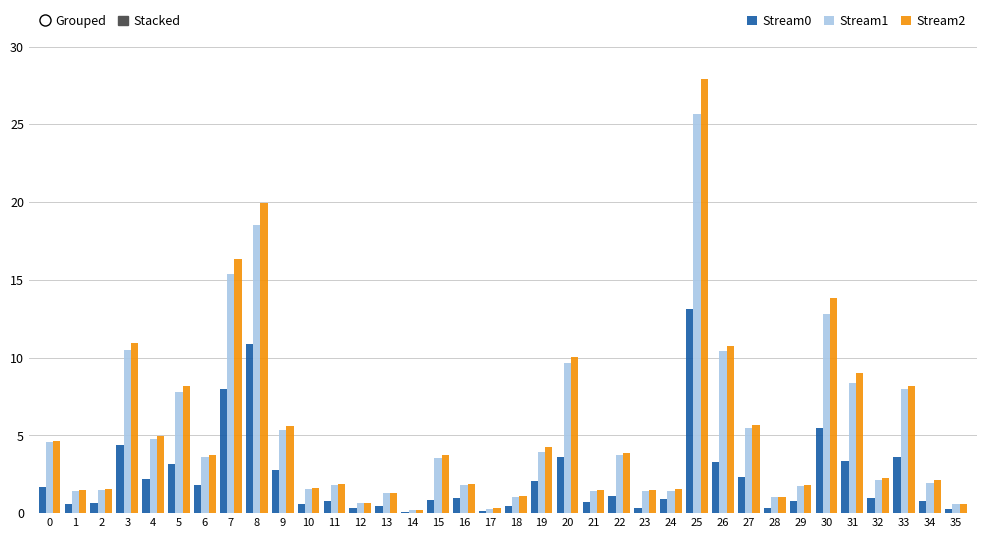

Which label corresponds to the largest value in the chart?

25